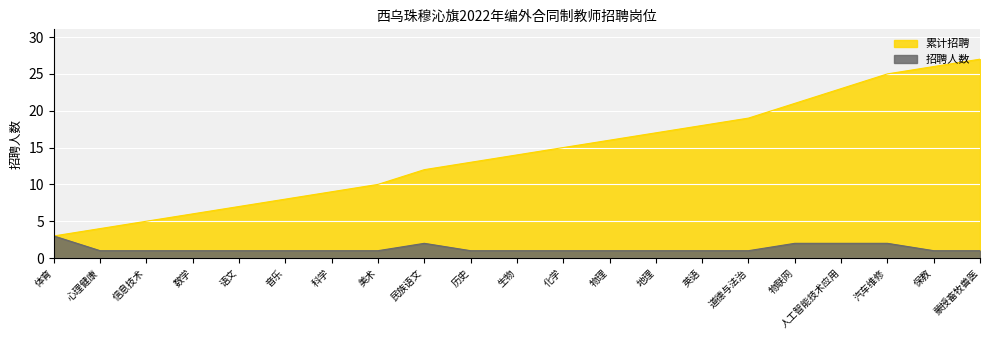

Rank the categories by 累计招聘 value from lowest to highest.

体育, 心理健康, 信息技术, 数学, 语文, 音乐, 科学, 美术, 民族语文, 历史, 生物, 化学, 物理, 地理, 英语, 道德与法治, 物联网, 人工智能技术应用, 汽车维修, 保教, 蒙授畜牧兽医